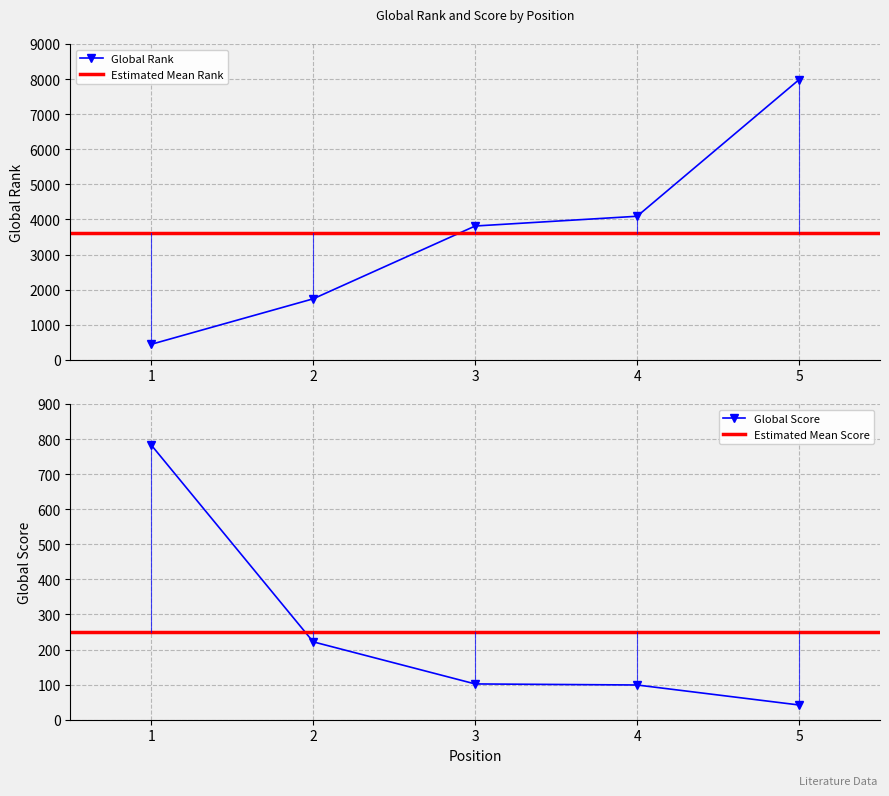

Between 5 and 4, which is larger?

5